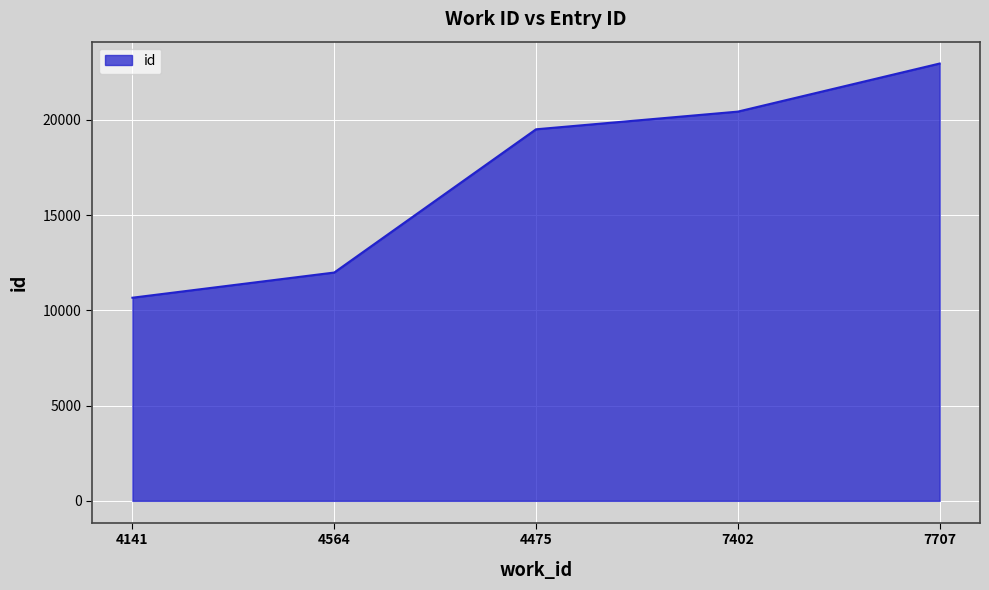

Between 4141 and 7707, which is larger?

7707